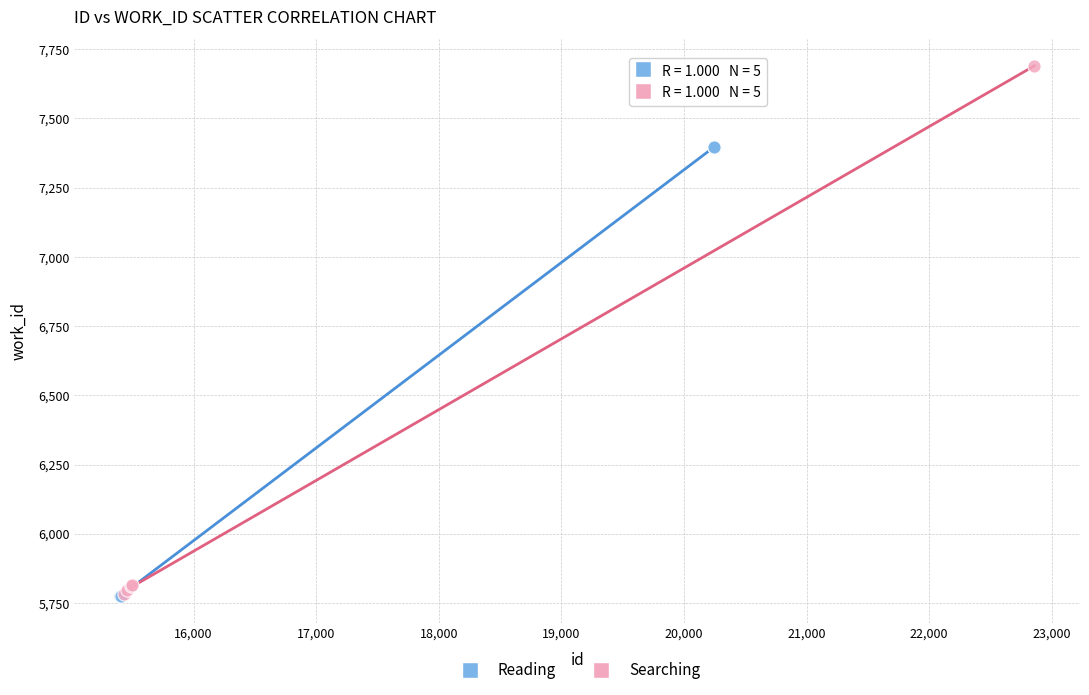

Which series has the largest Y range (max minus min)?

Searching